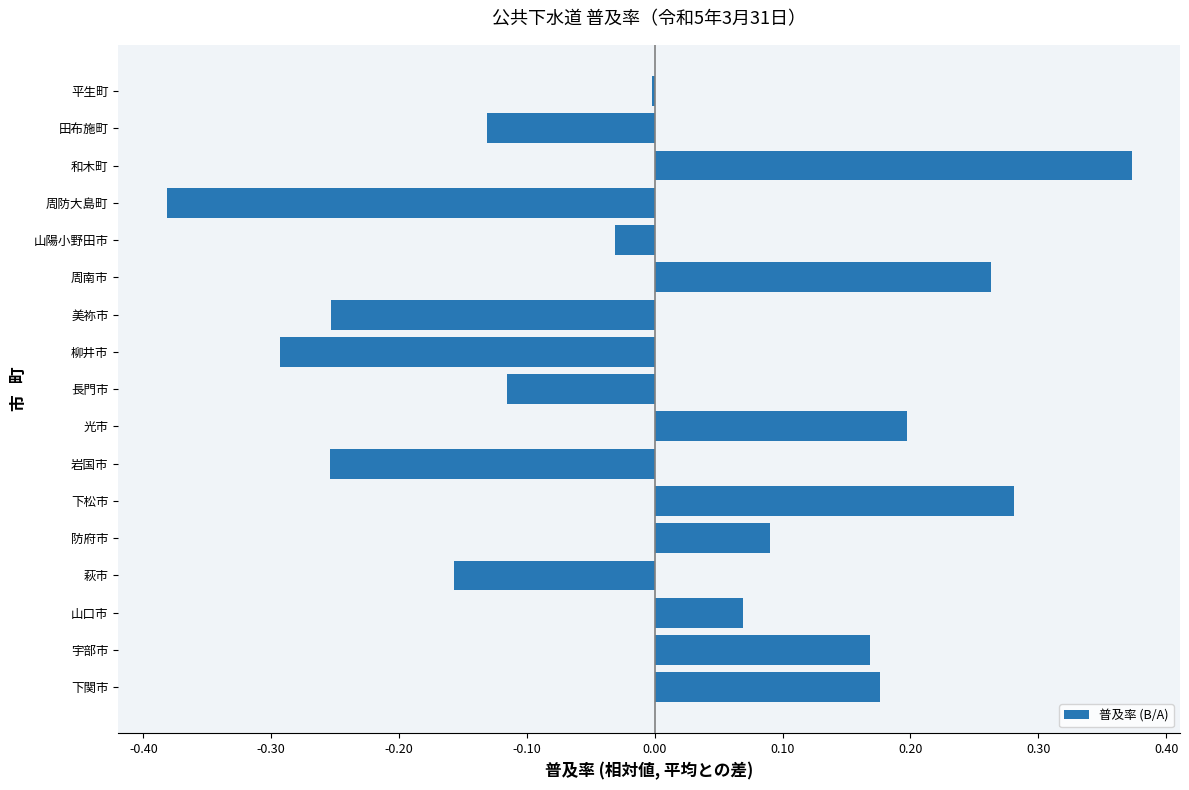

True or false: the data shows -0.1 at 萩市.

False